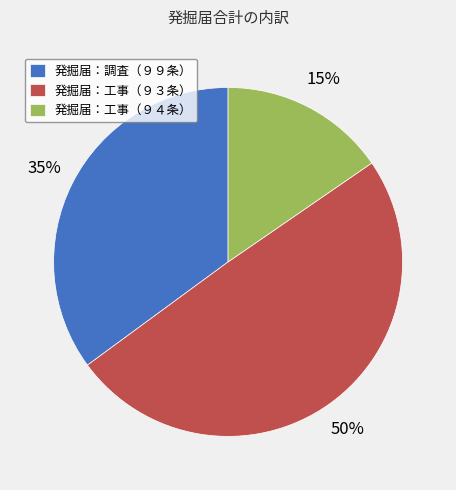

Count the number of slices in the pie.

3